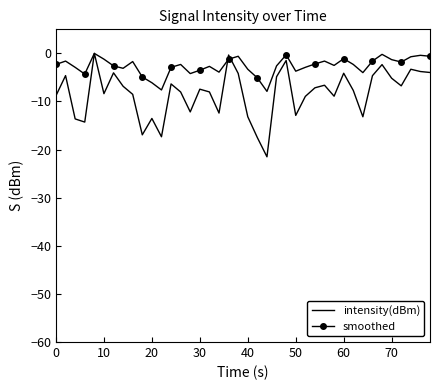

What is the difference between the maximum and second lowest values in the intensity(dBm) series?

17.5